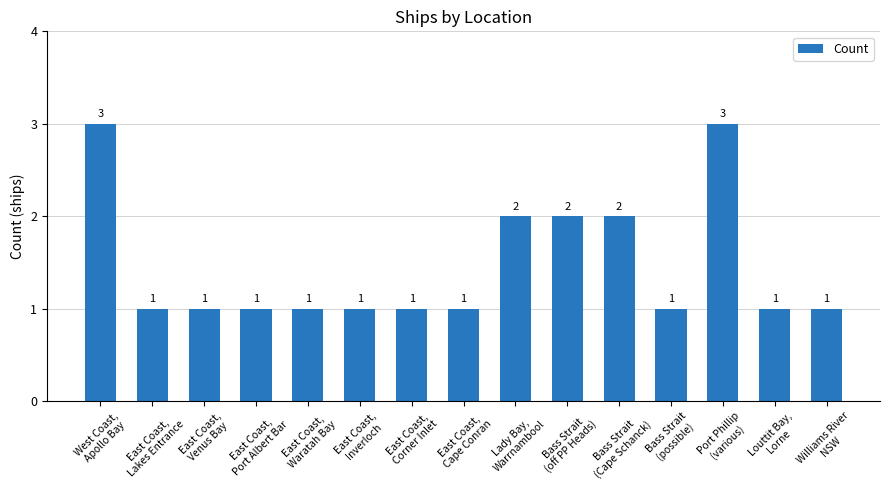

What is the greatest value displayed?

3